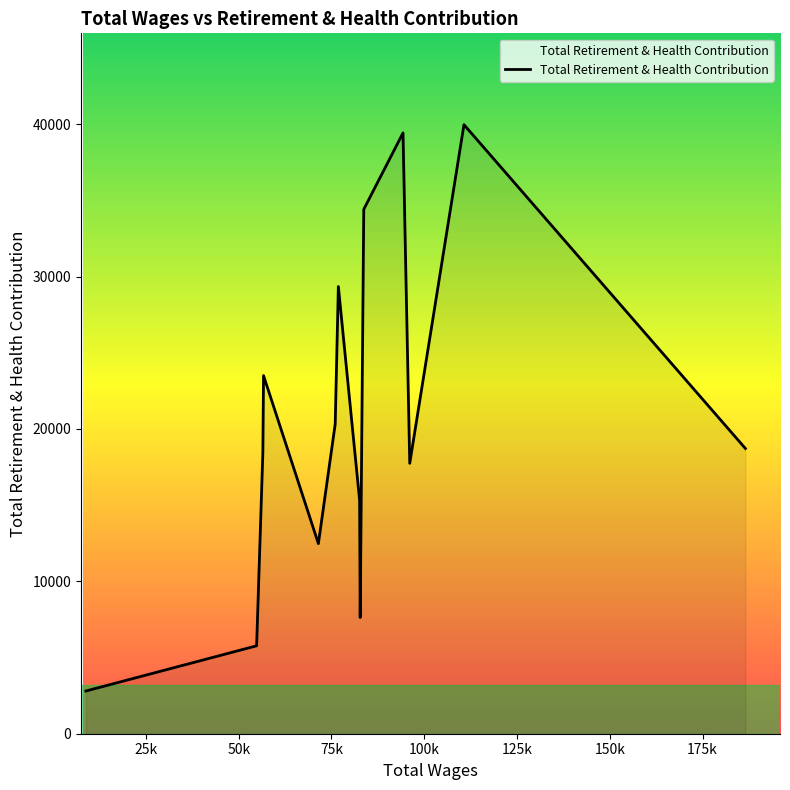

What is the difference between the maximum and minimum values?

37168